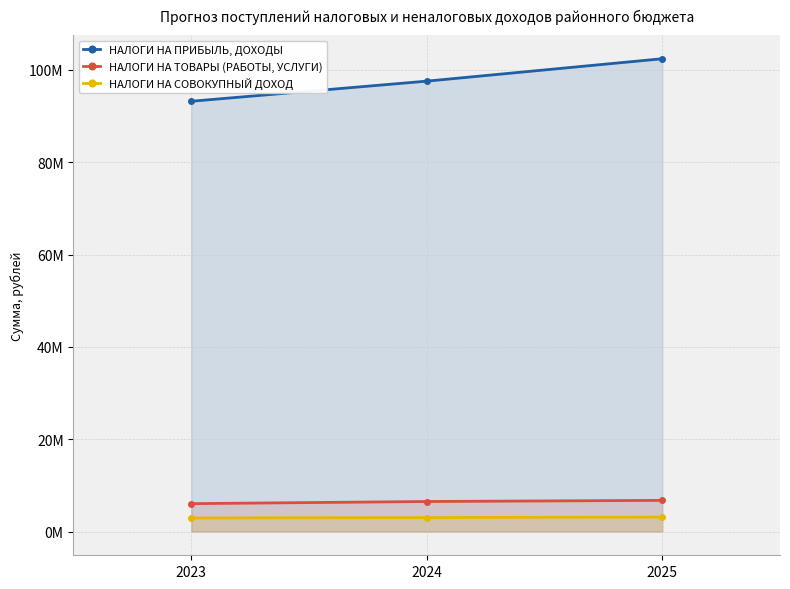

Which series has the widest spread of values?

НАЛОГИ НА ПРИБЫЛЬ, ДОХОДЫ